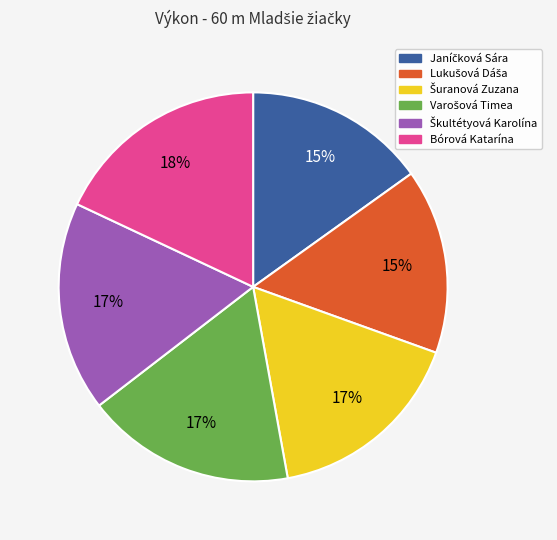

To the nearest percent, what is the average slice percentage?

17%